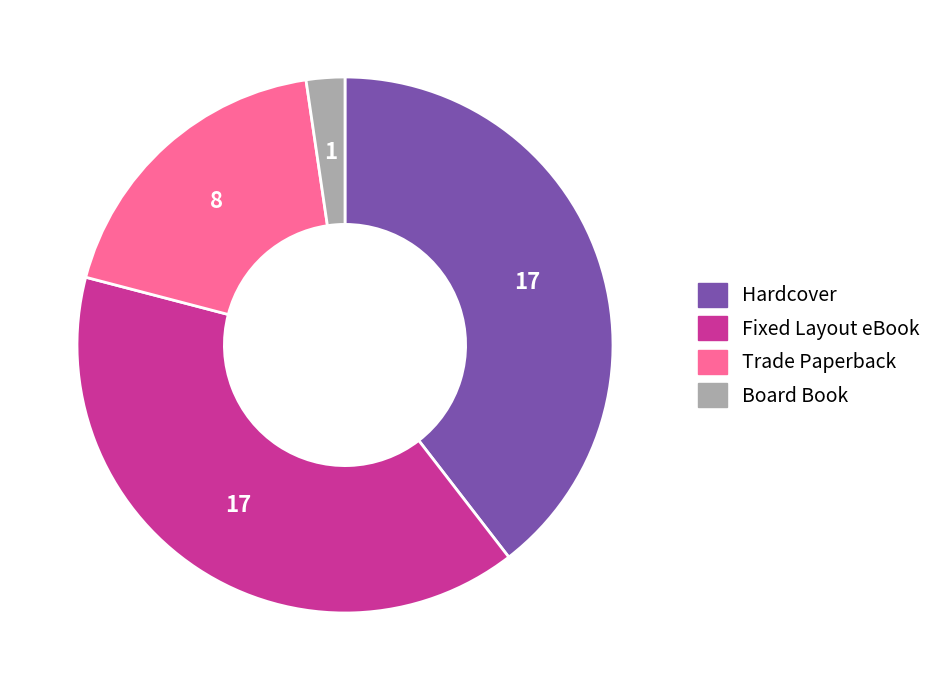

Do Fixed Layout eBook and Hardcover together represent more than half of the pie?

Yes